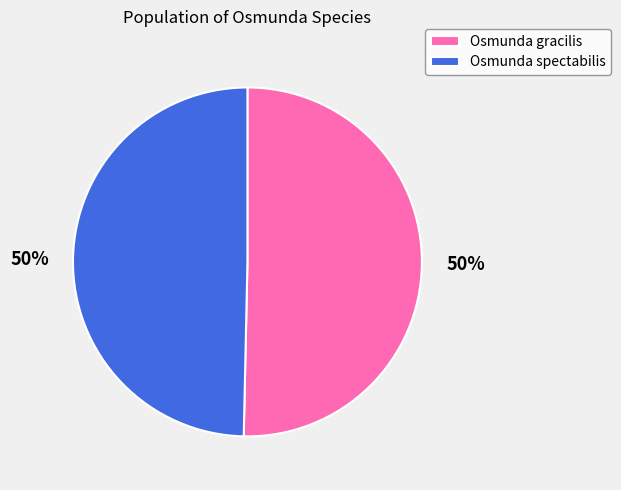

To the nearest percent, what is the combined percentage of Osmunda gracilis and Osmunda spectabilis?

100%